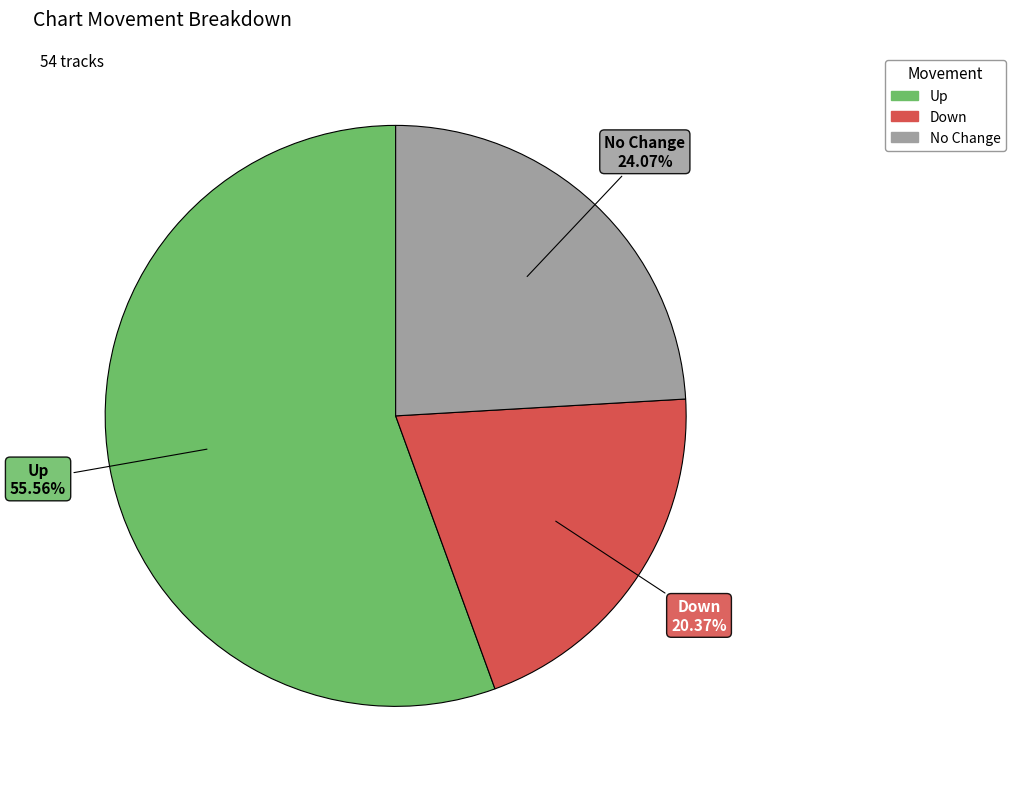

Does any single category account for the majority?

Yes